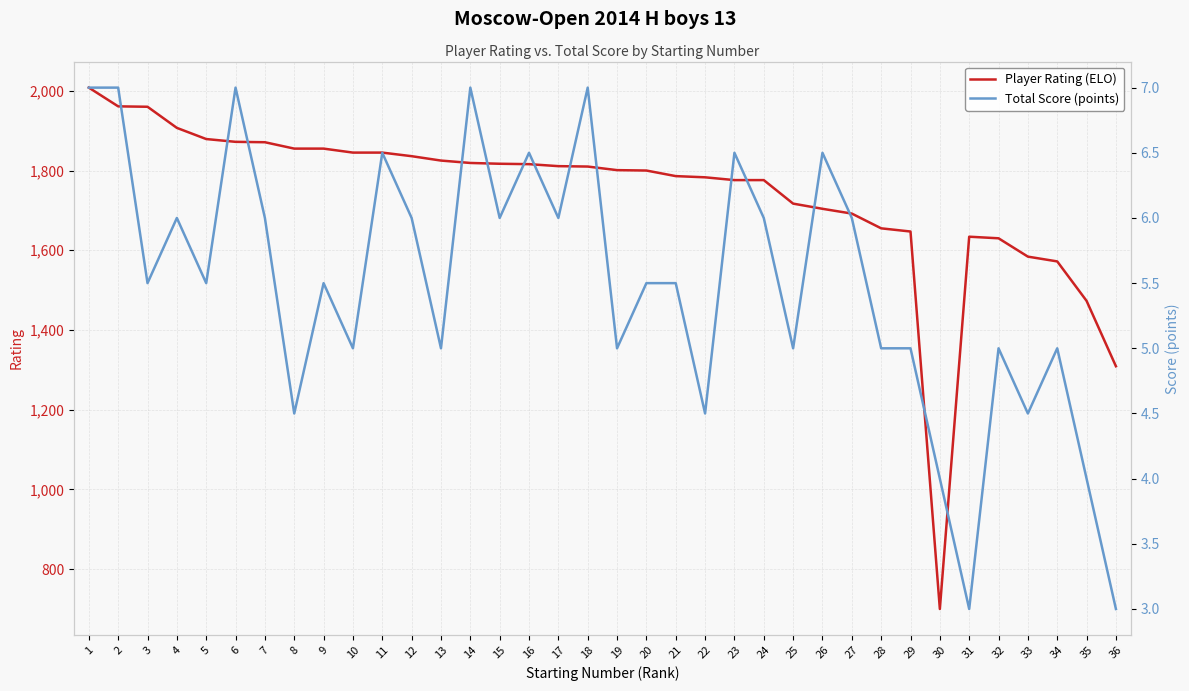

What is the sum of all Player Rating (ELO) values?

62631